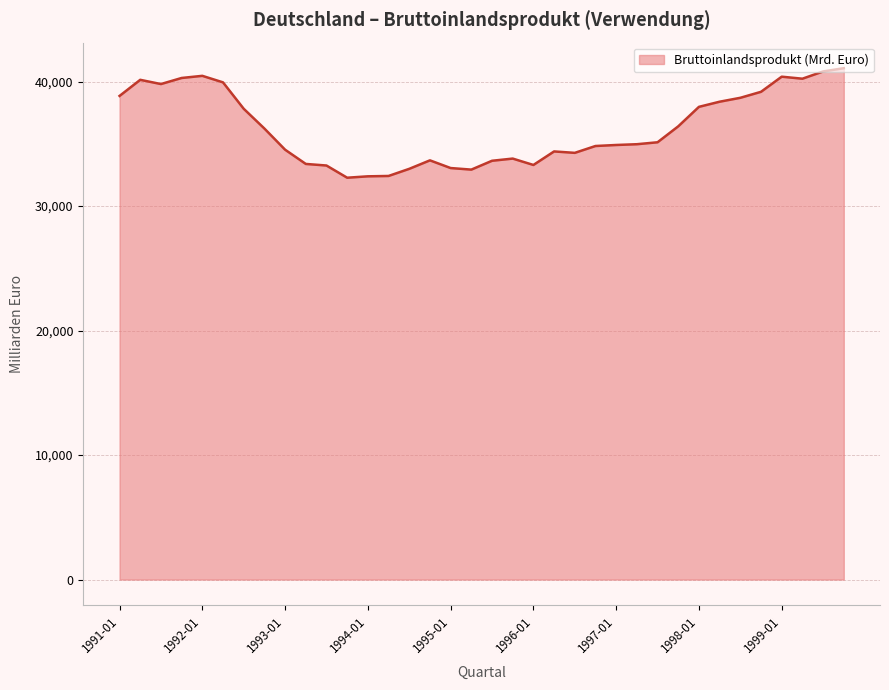

What is the difference between the maximum and minimum values?

8797